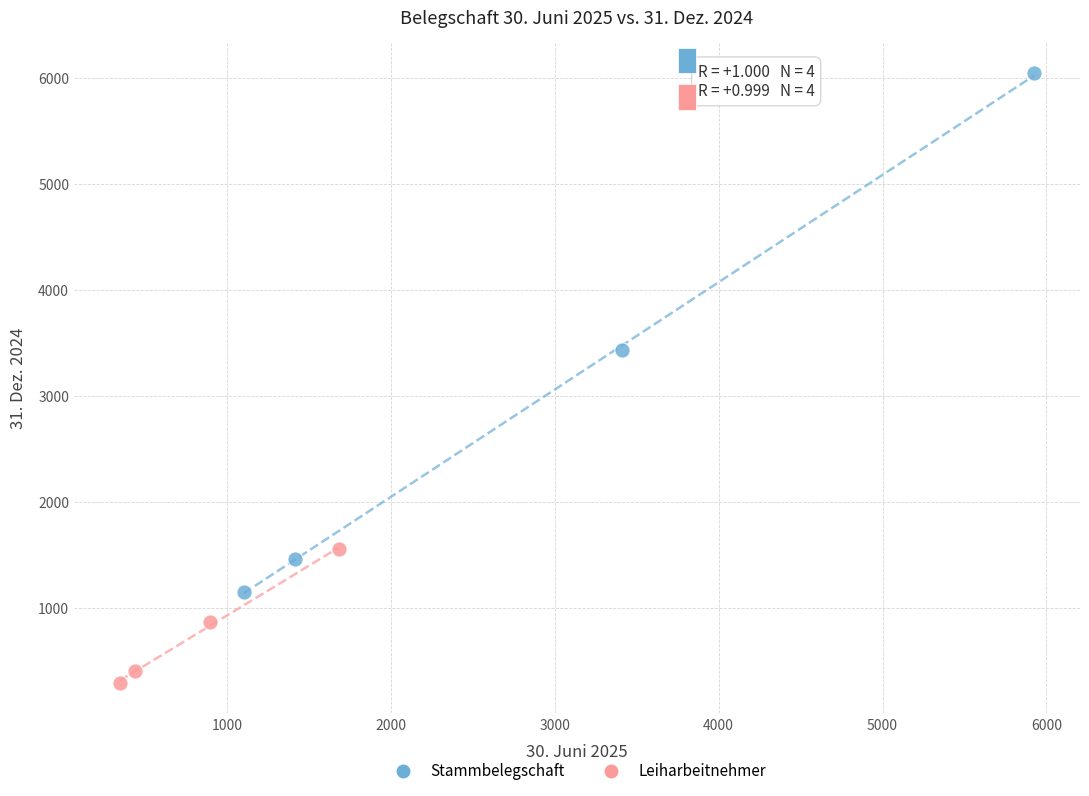

Which series reaches the maximum Y coordinate?

Stammbelegschaft